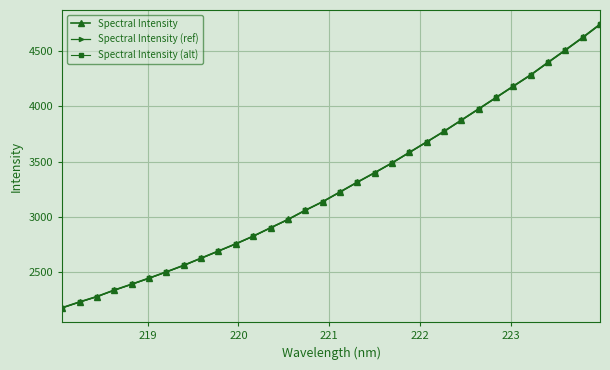

True or false: Spectral Intensity (ref) has more than 2 interior local peaks.

False